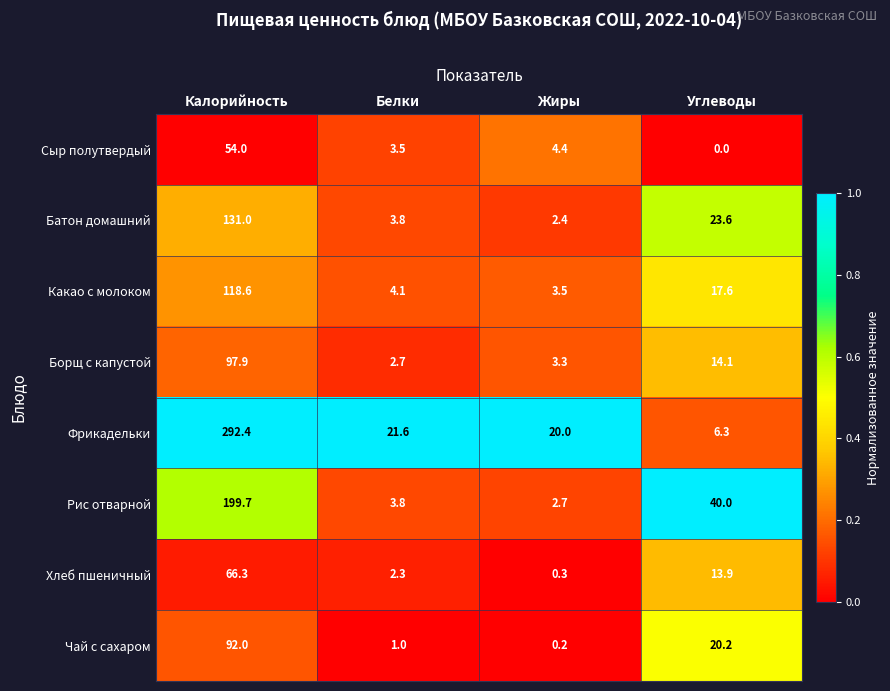

Which series has the widest spread of values?

Фрикадельки